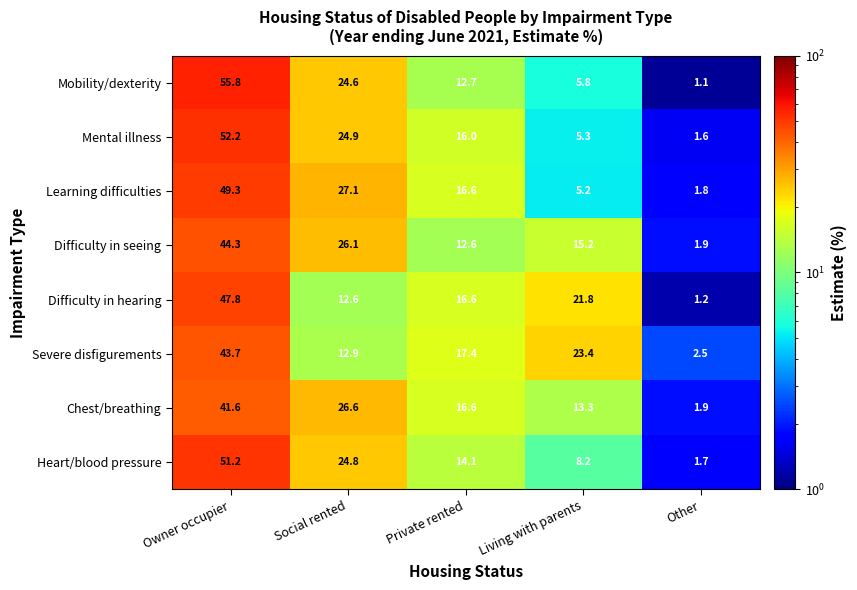

What is the greatest value displayed?

55.8